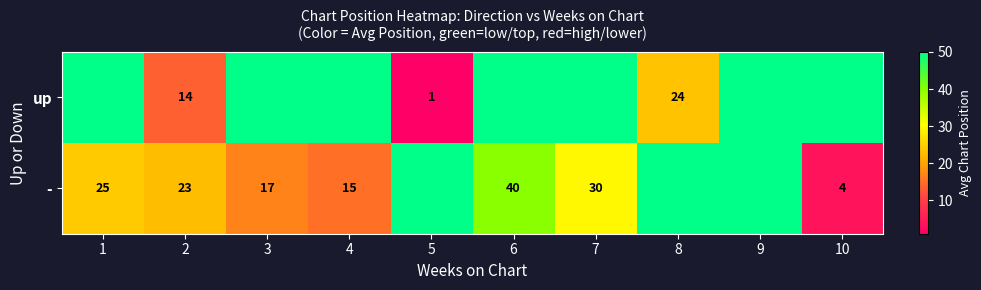

The value of - at 7 is 30. True or false?

True